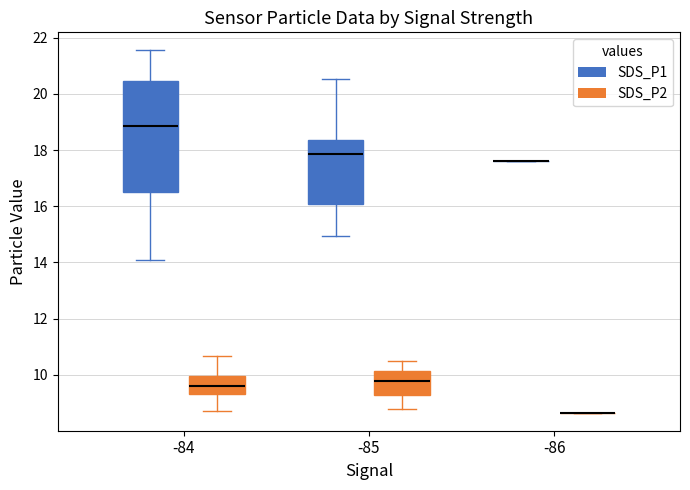

Which box is the tallest, from its lower edge to its upper edge?

-84 (SDS_P1)